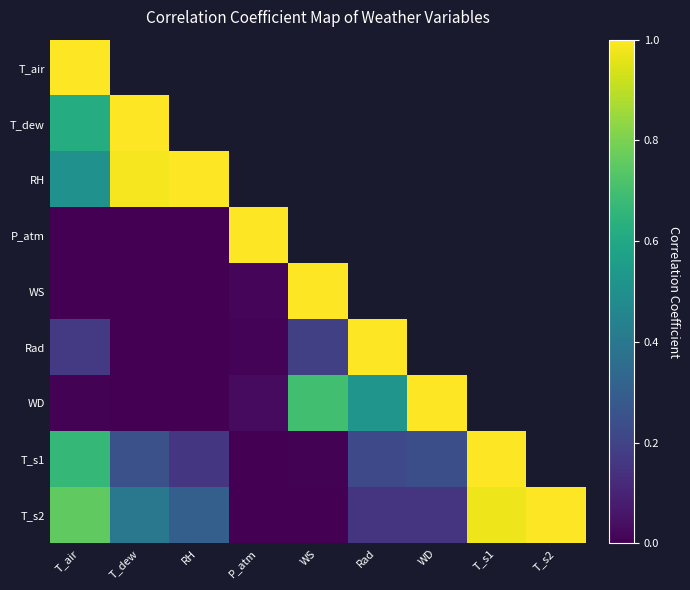

Is the value of RH at WD greater than the value of WD at WD?

No